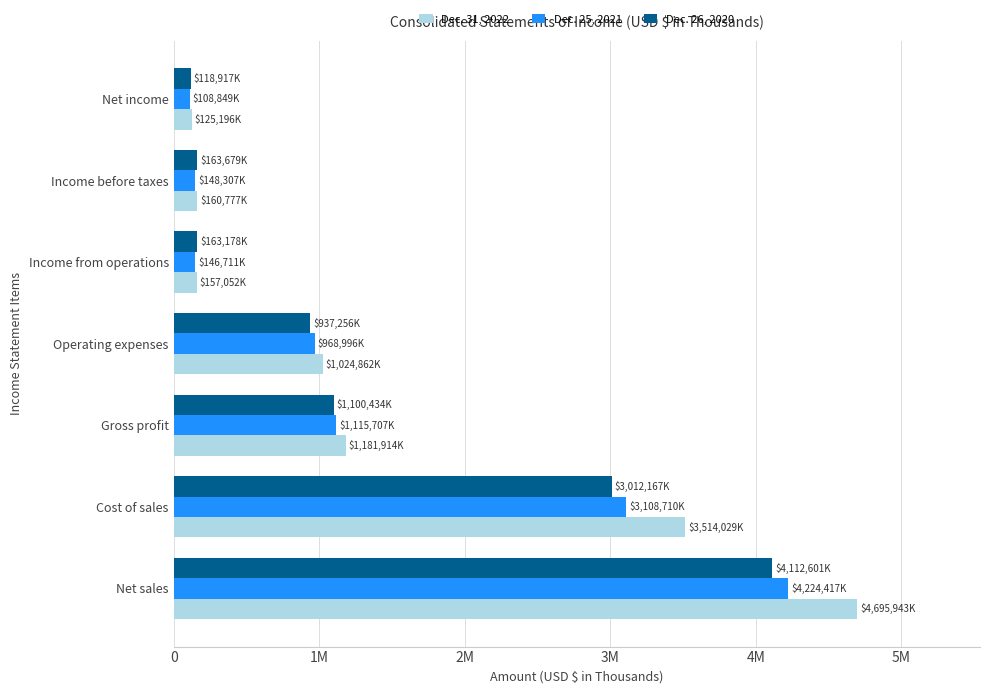

Rank the series by their maximum value, from lowest to highest.

Dec. 26, 2020, Dec. 25, 2021, Dec. 31, 2022